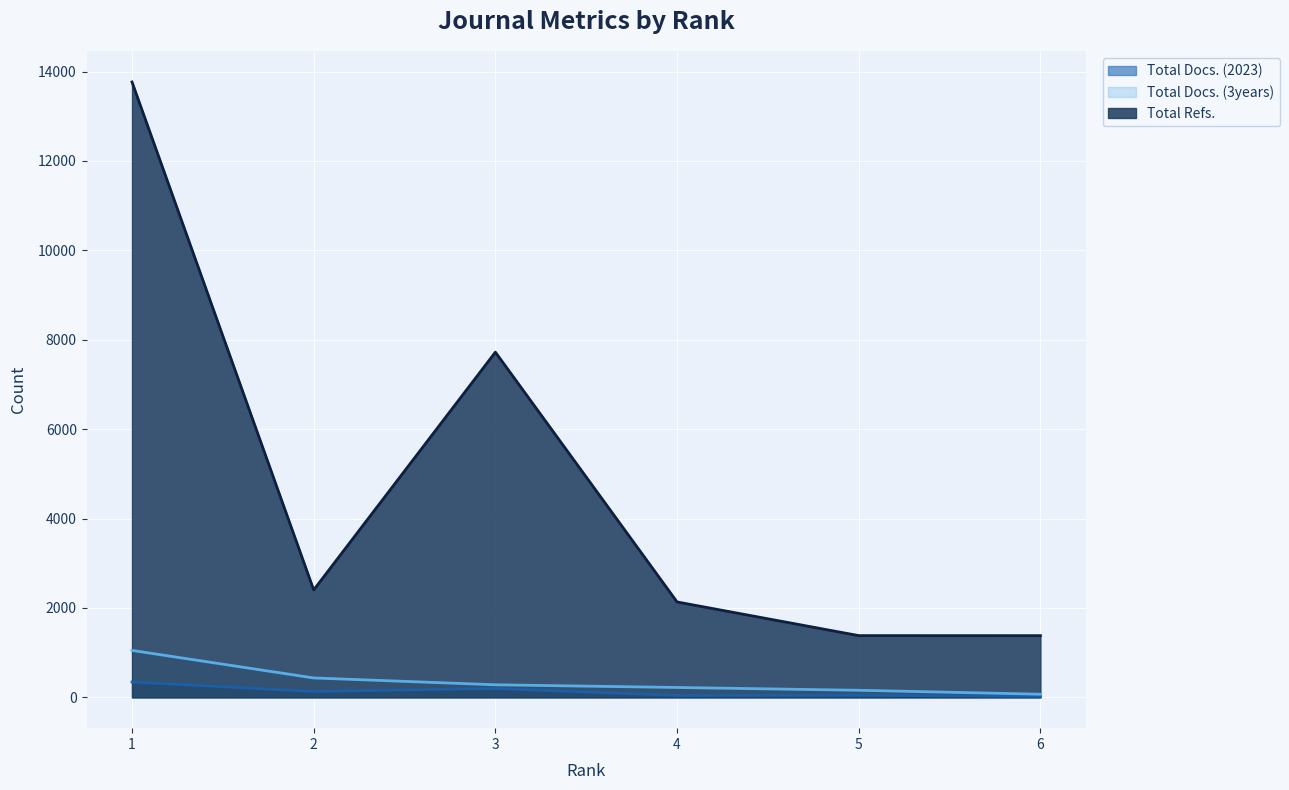

Is it true that Total Refs. equals 5279 at 1?

False